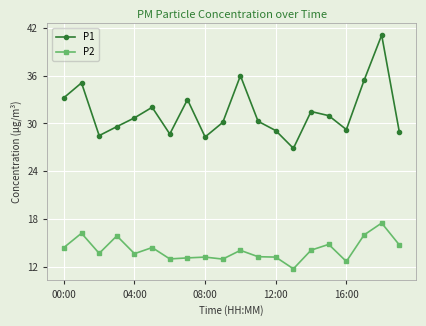

What is the difference between the maximum and minimum values in the P1 series?

14.2